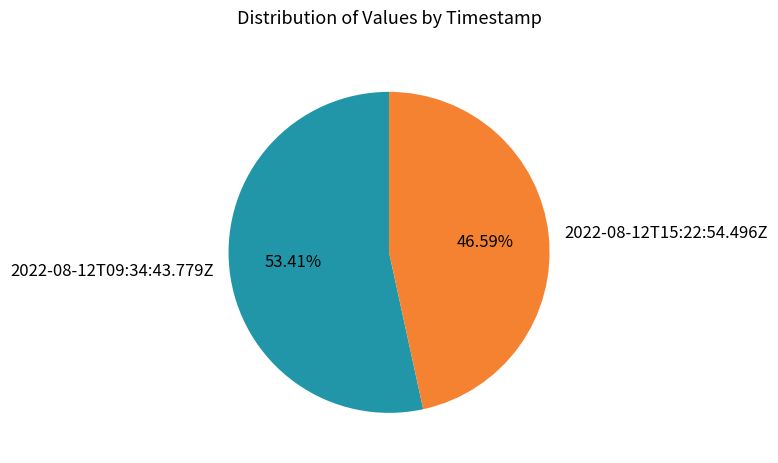

Rank the categories by value from highest to lowest.

2022-08-12T09:34:43.779Z, 2022-08-12T15:22:54.496Z